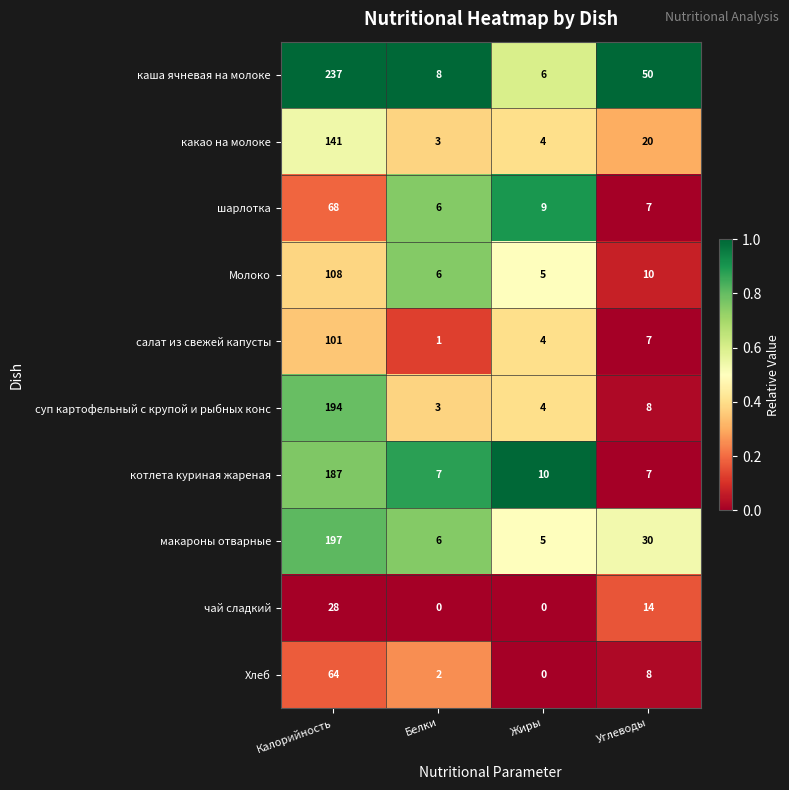

What is the maximum value shown in the chart?

237